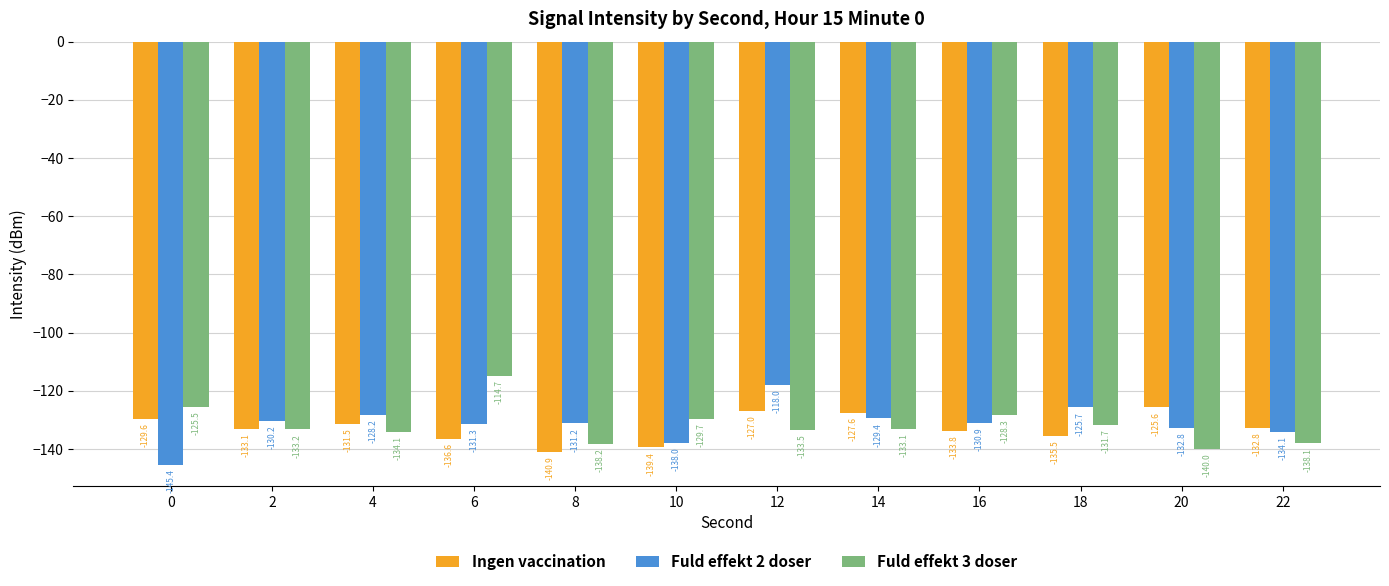

What is the spread (max minus min) of values at 10?

9.8